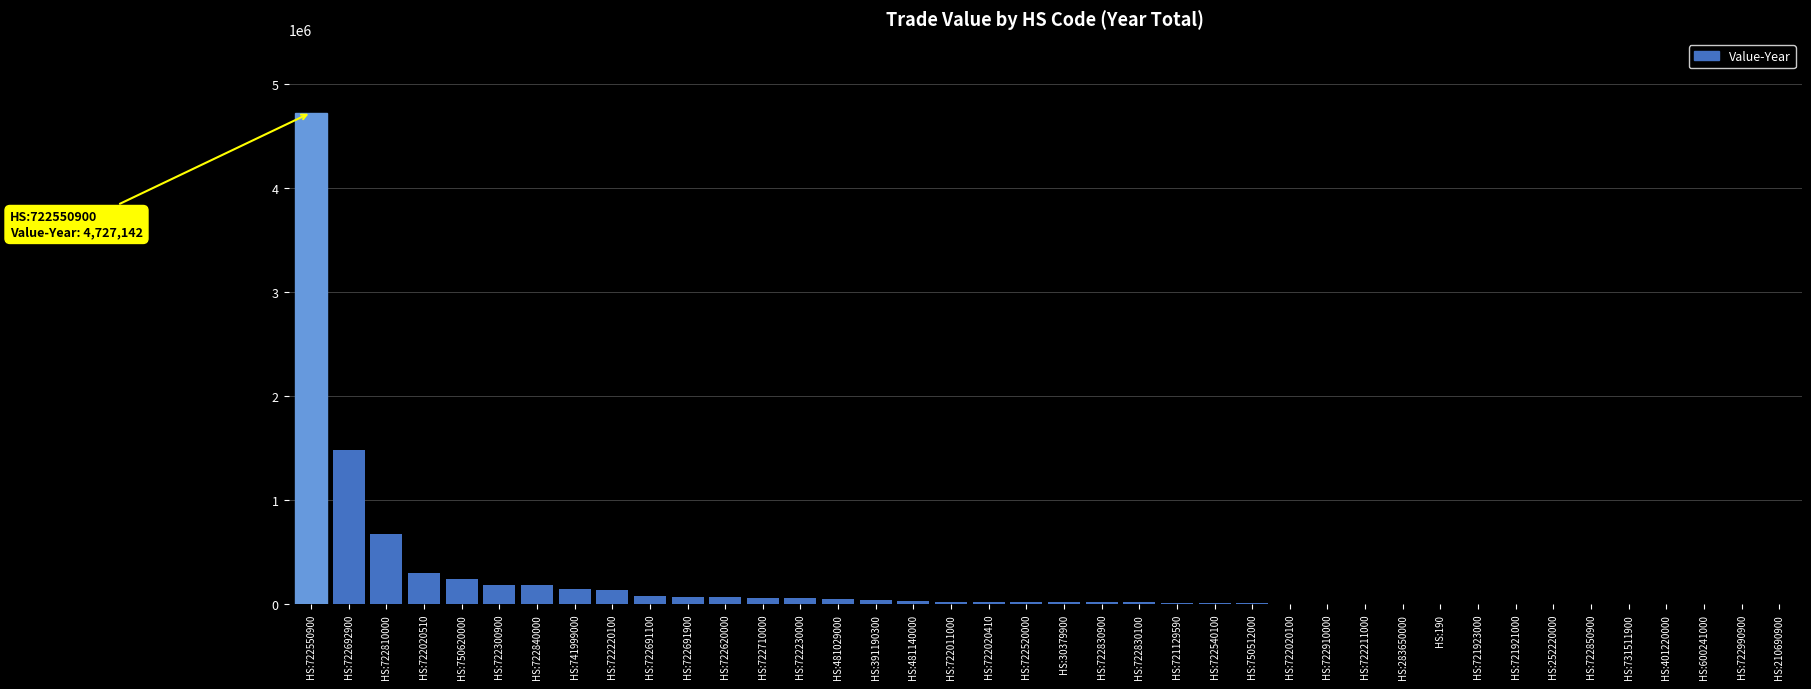

Where is the data nearest to the value 2363686?

HS:722692900